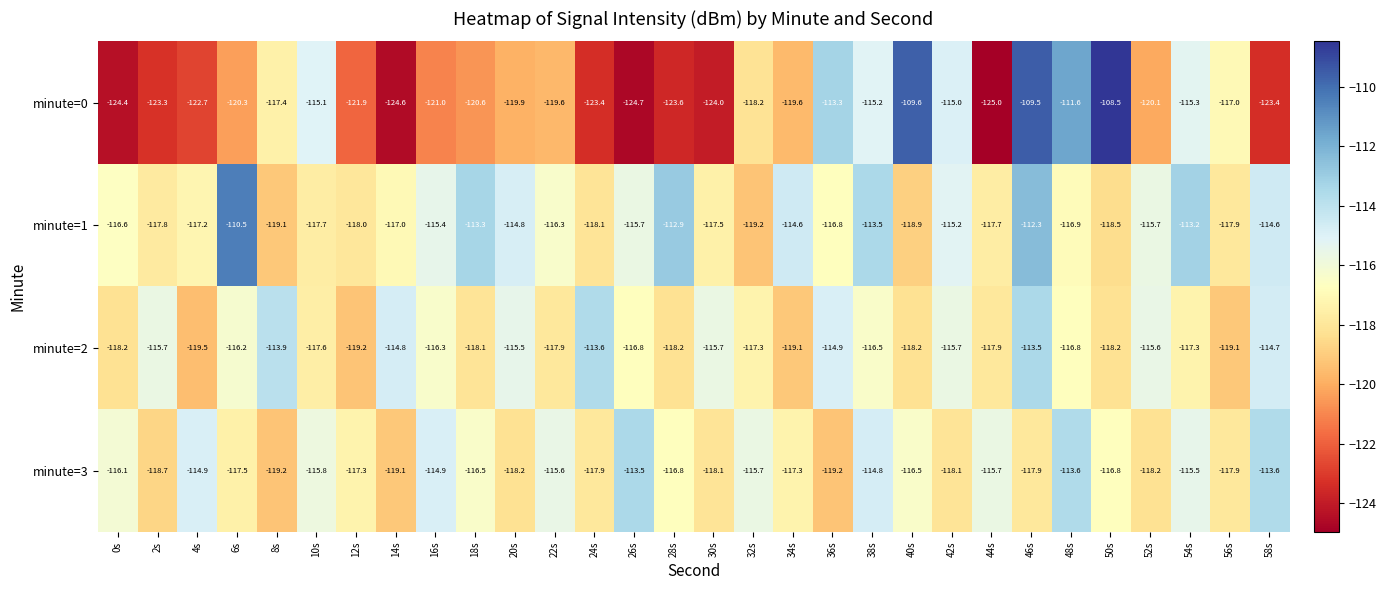

The minute=1 series shows -161.8 at 52s. True or false?

False